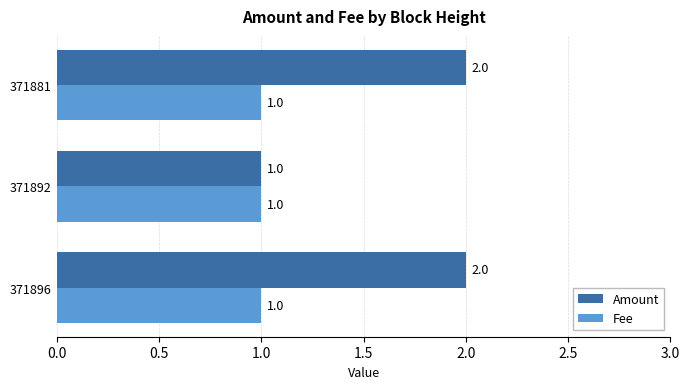

Rank the series by their maximum value, from highest to lowest.

Amount, Fee